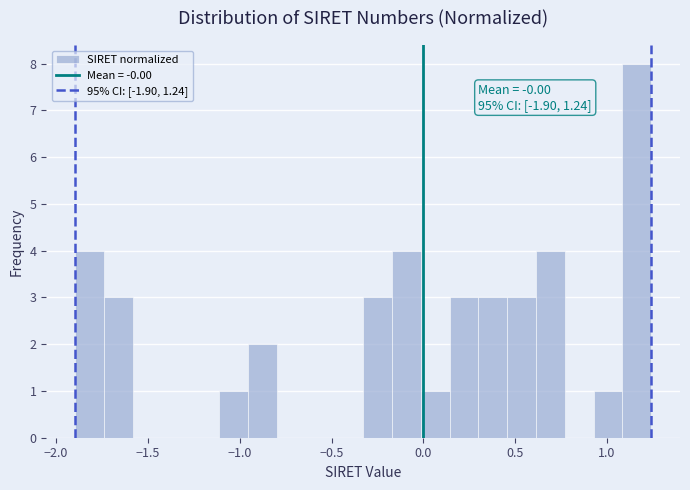

Read against the x-axis, roughly where is the centre of the tallest bar?

1.15